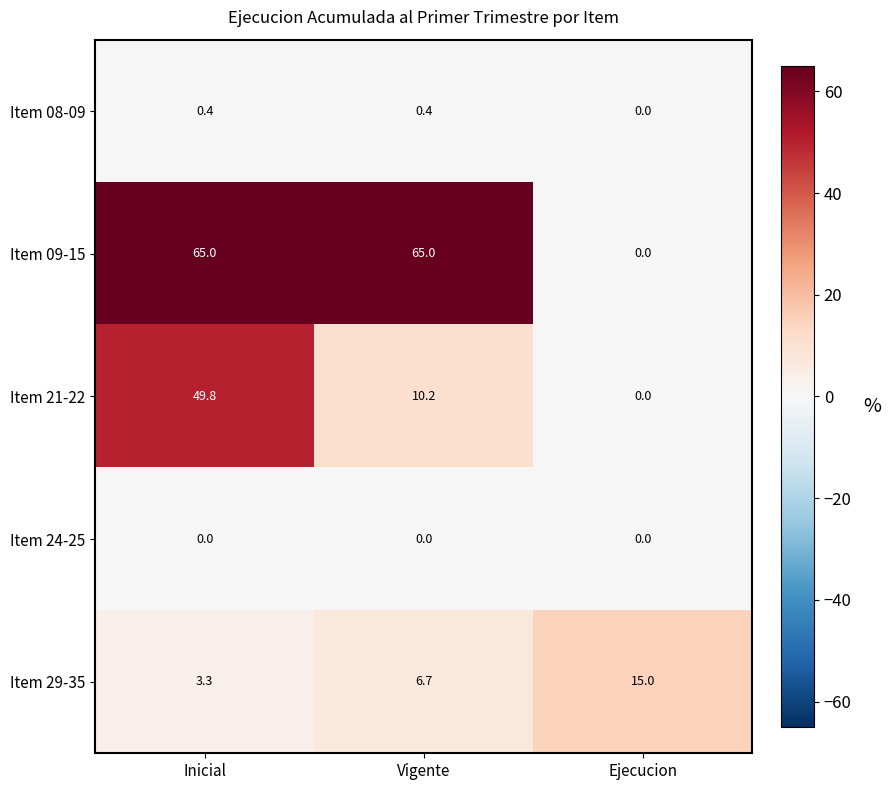

At which label does Item 21-22 reach its peak?

Inicial